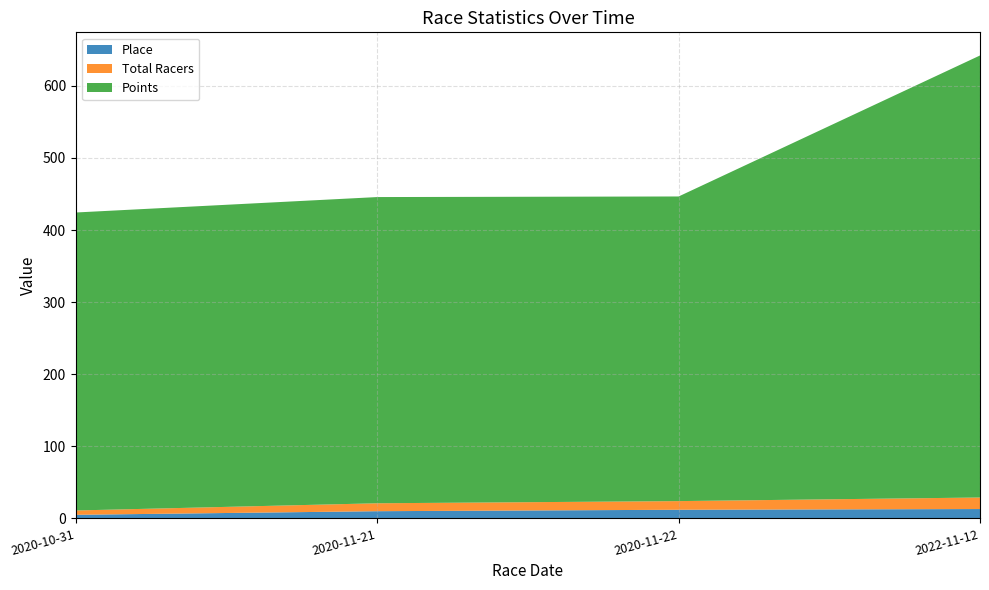

Does the chart display data point markers on the line(s)?

No